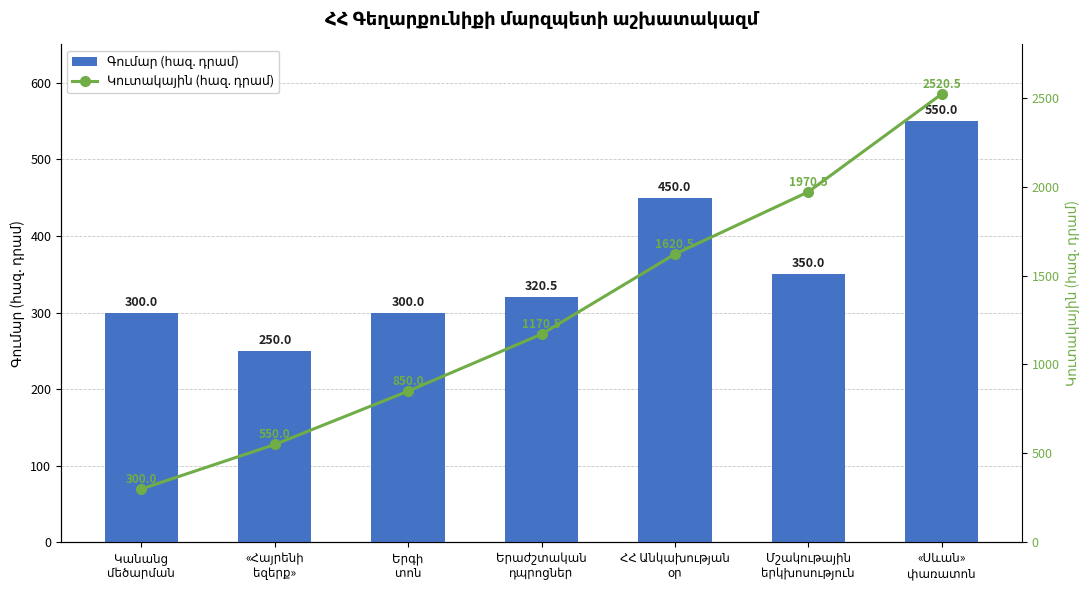

At which label is Գումար (հազ. դրամ) closest to 400?

ՀՀ Անկախության
օր